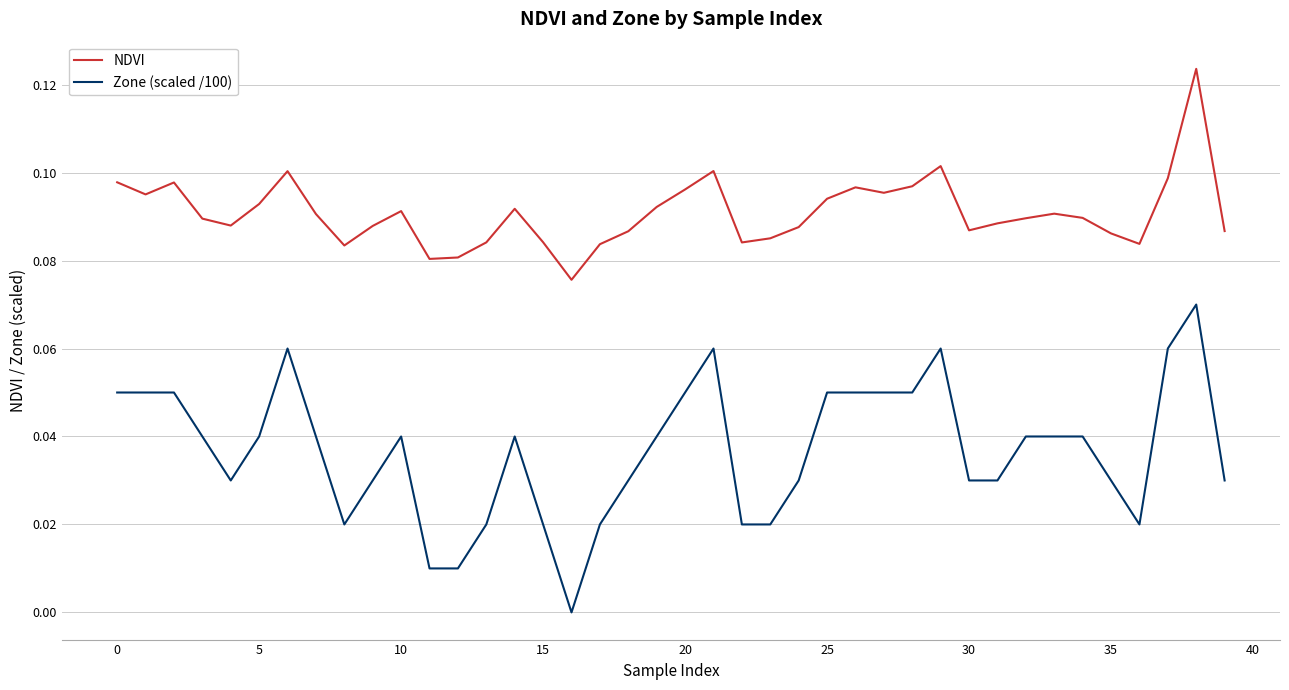

Rank the series by their average value, from lowest to highest.

Zone (scaled /100), NDVI